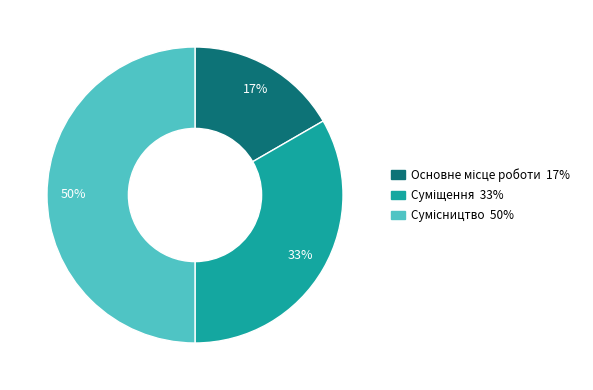

To the nearest percent, what is the difference between the largest and smallest slice percentages?

33%